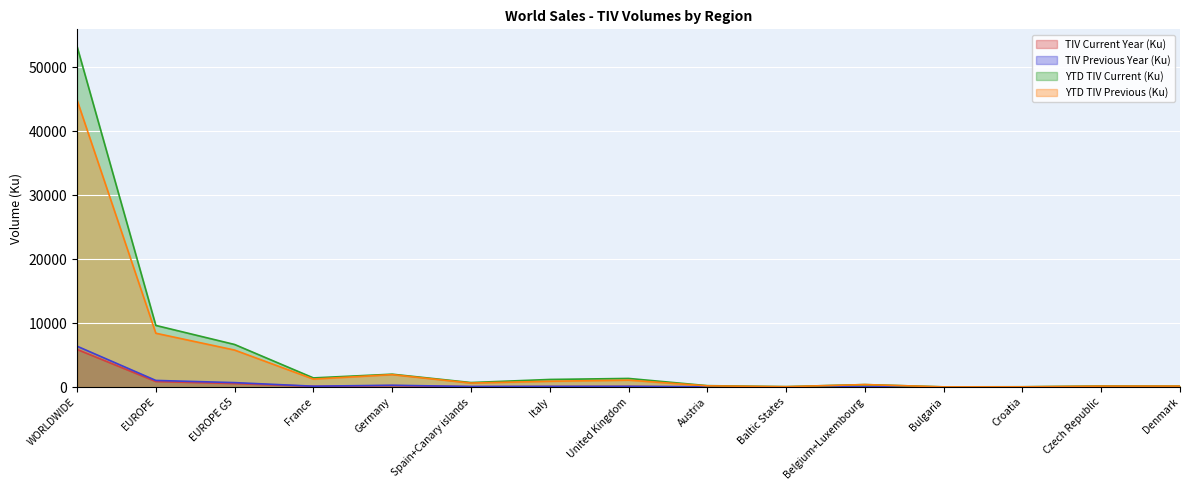

What is the greatest value displayed?

53254.7